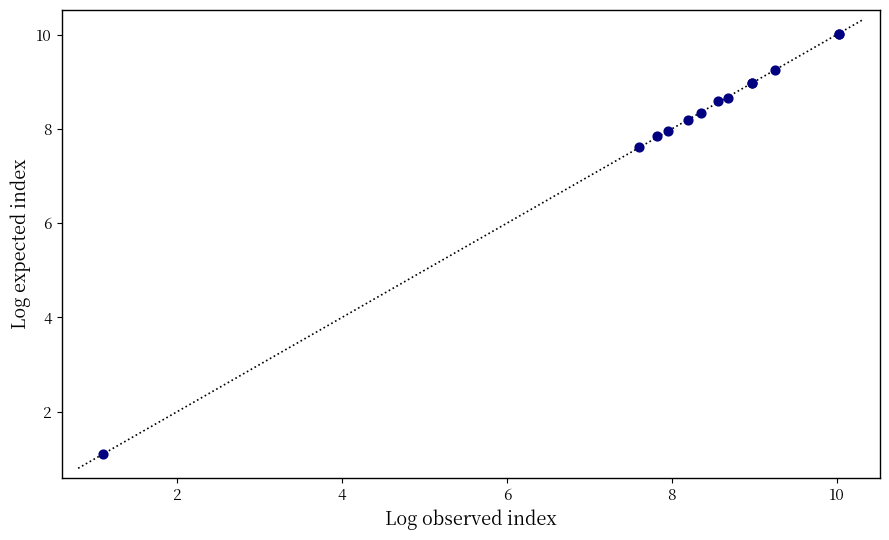

What Y value in the scatter plot is closest to 5?

7.6